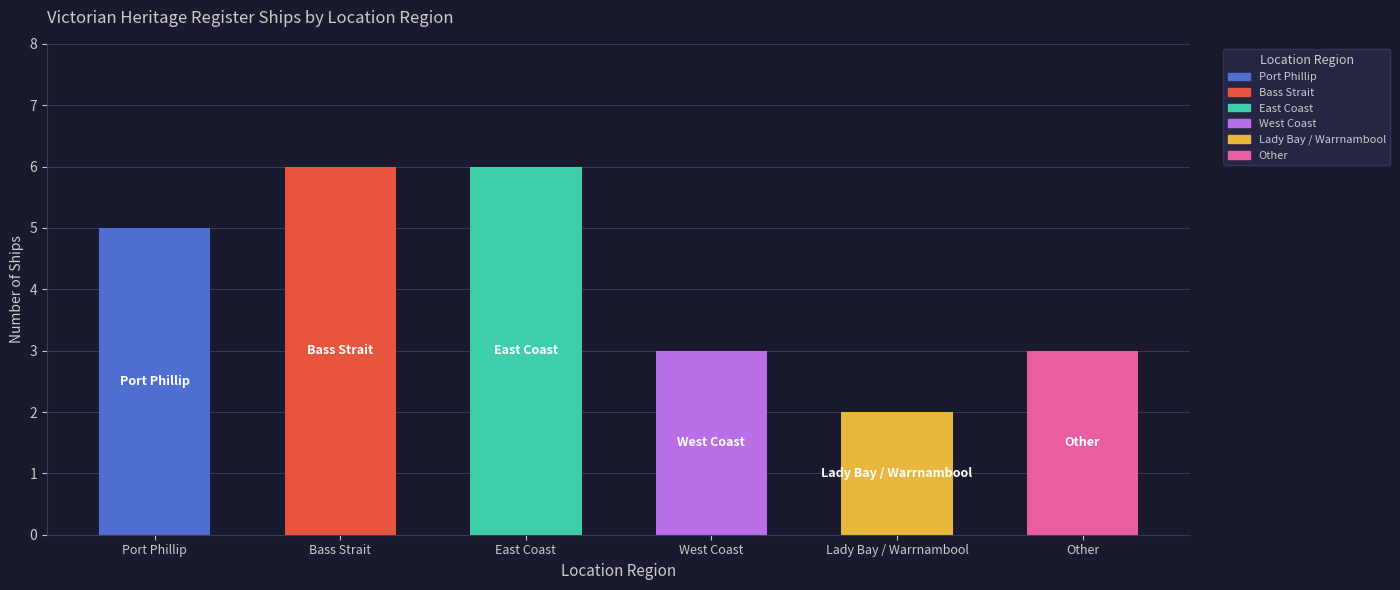

Where does the data first go above 5?

Bass Strait